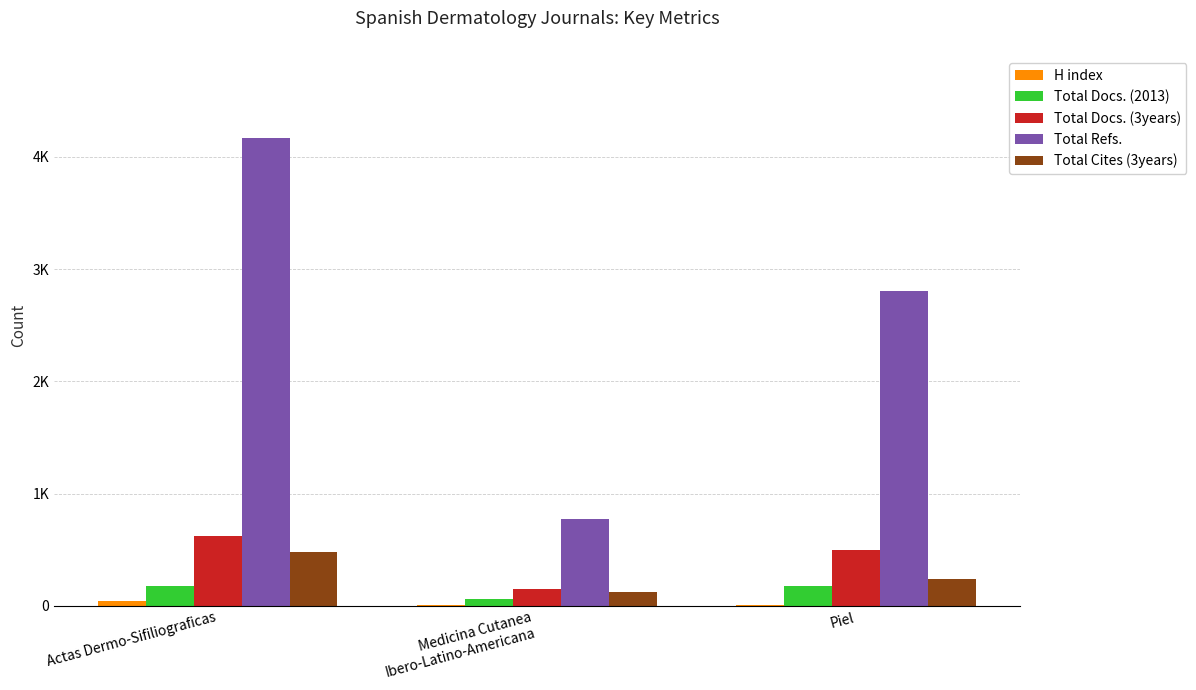

Does the chart contain stacked bars?

No